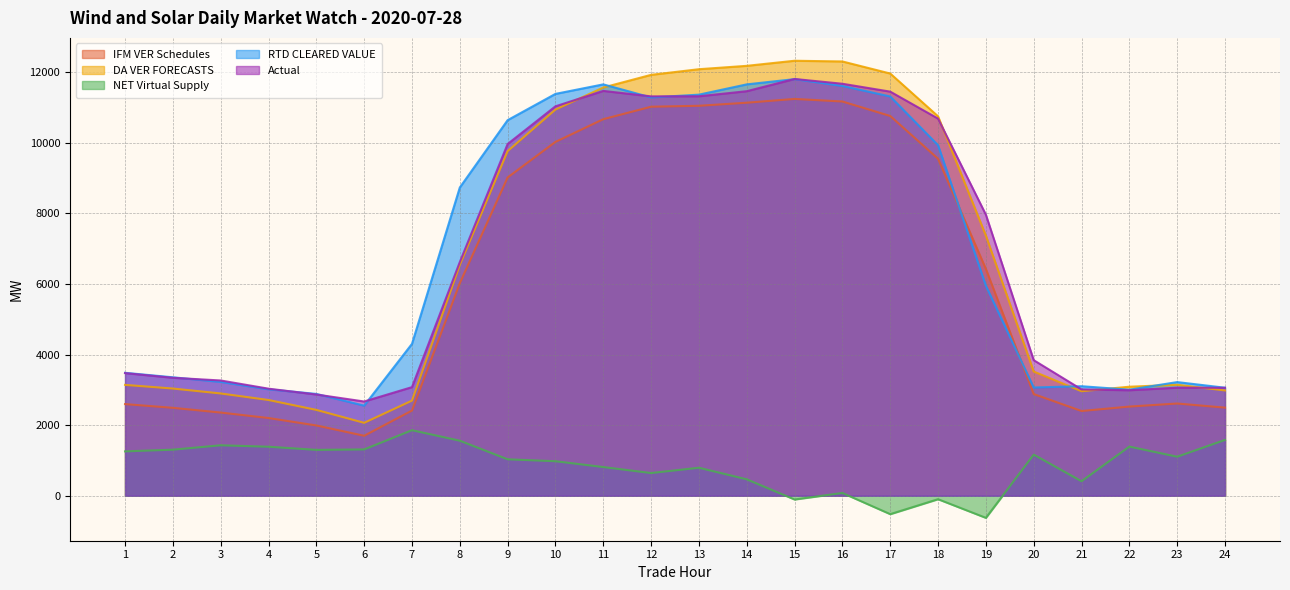

True or false: NET Virtual Supply and DA VER FORECASTS intersect in this chart.

False